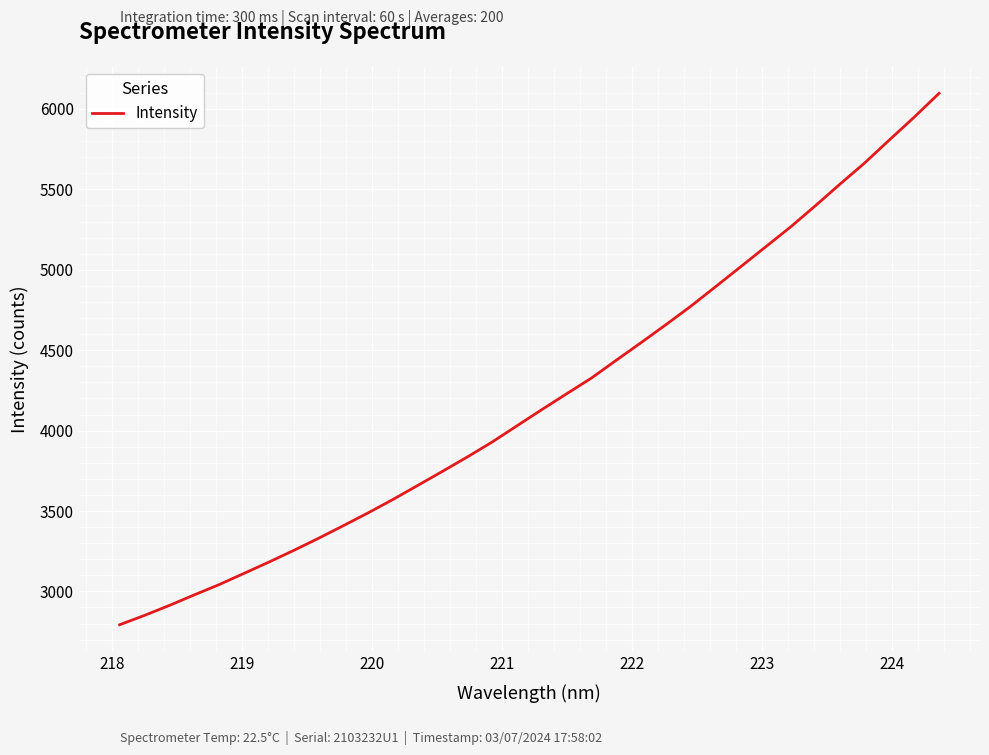

What is the smallest value displayed?

2792.6